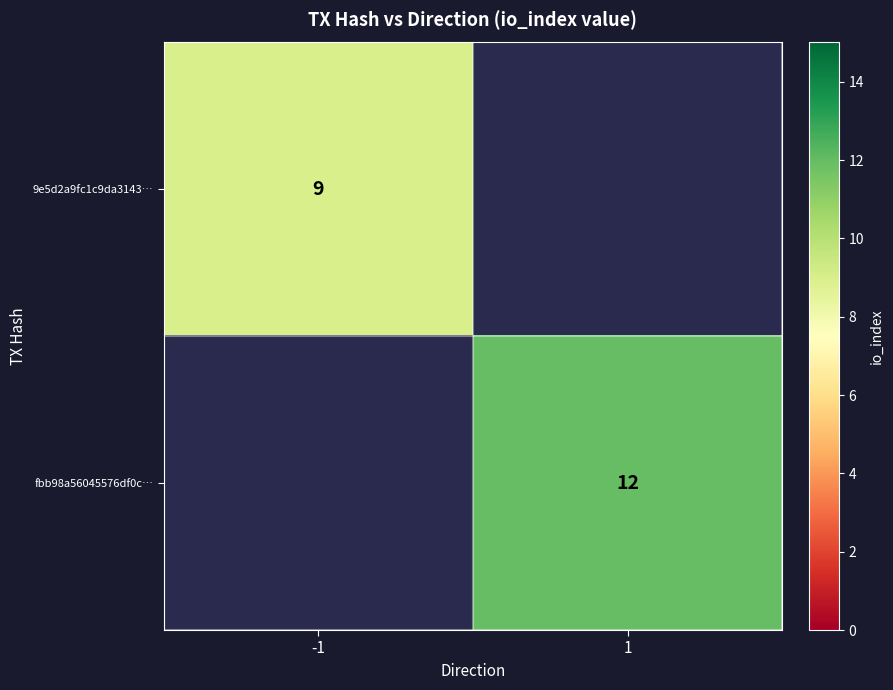

Is it true that 9e5d2a9fc1c9da3143… equals 9 at -1?

True